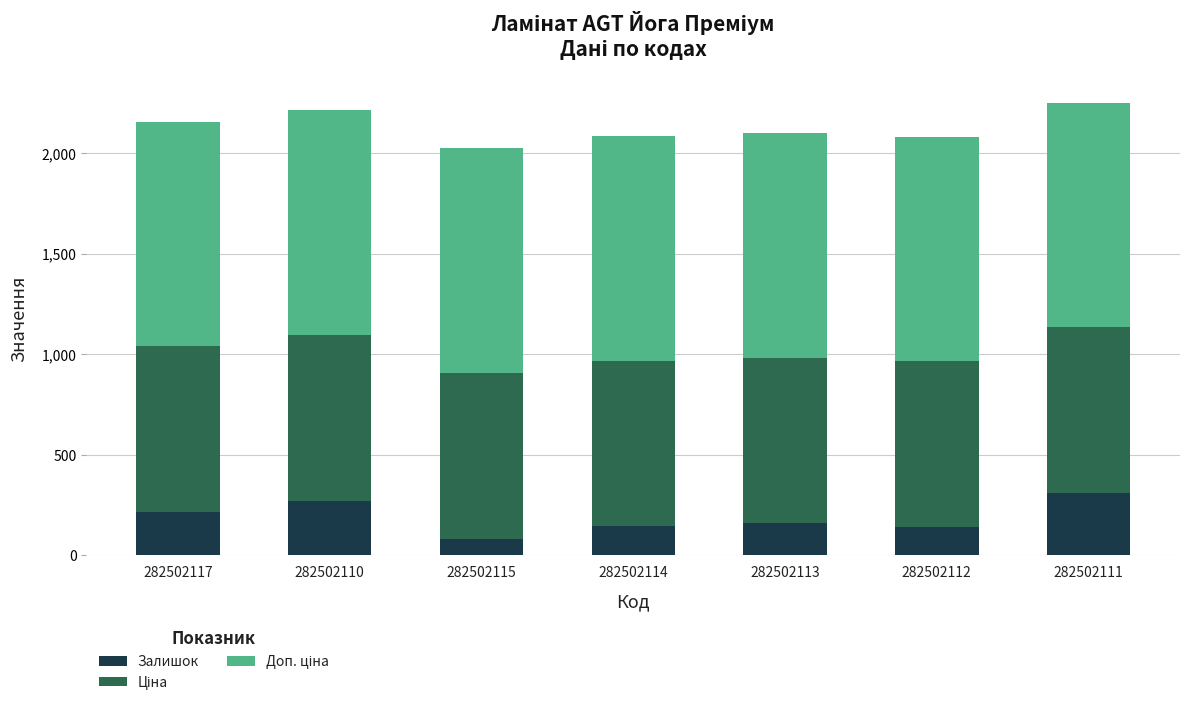

What is the sum of the Залишок values at 282502114 and 282502111?

453.0